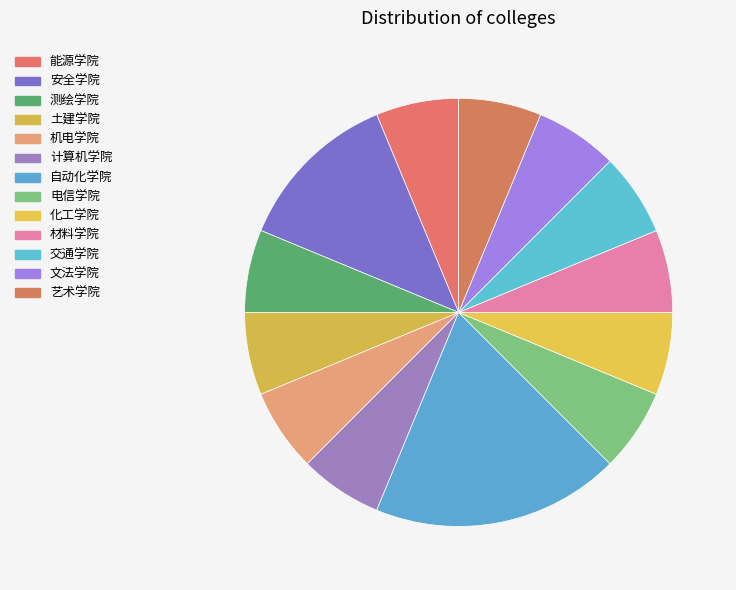

To the nearest percent, what percentage of the pie is 计算机学院?

6%